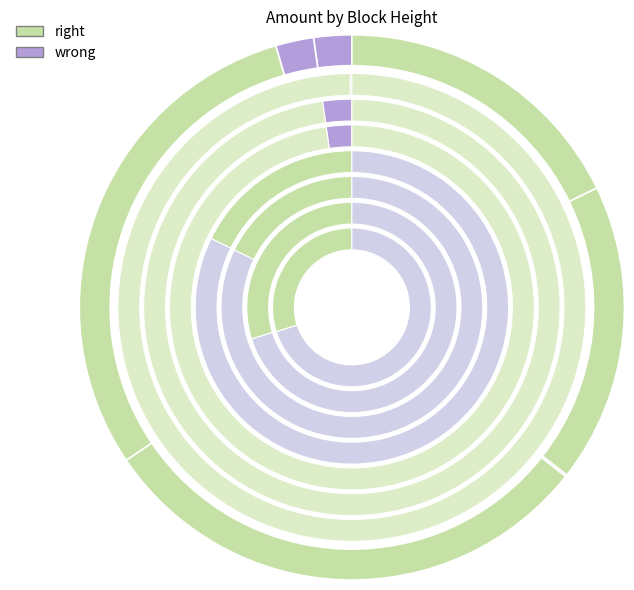

Does any single category account for the majority?

No